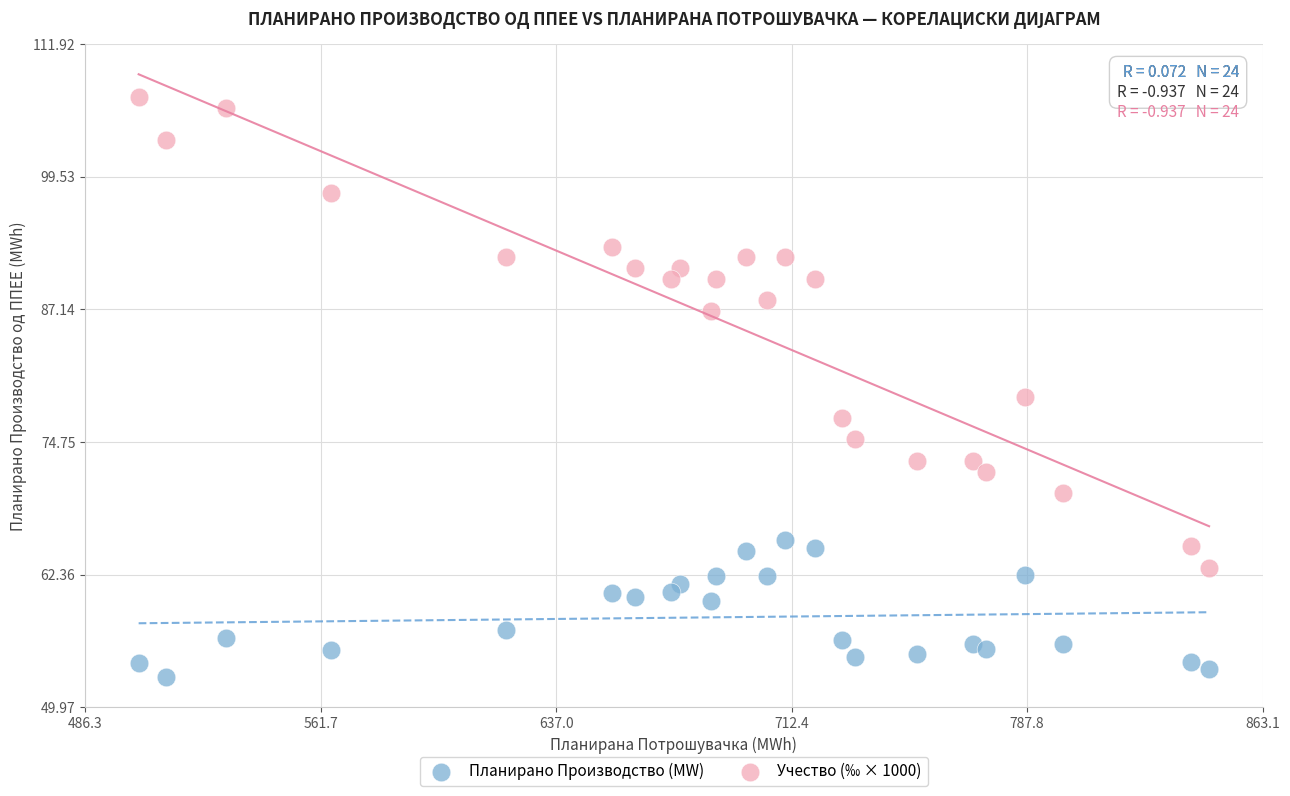

In the Учество (‰ × 1000) series, what Y value is closest to 85?

87.0